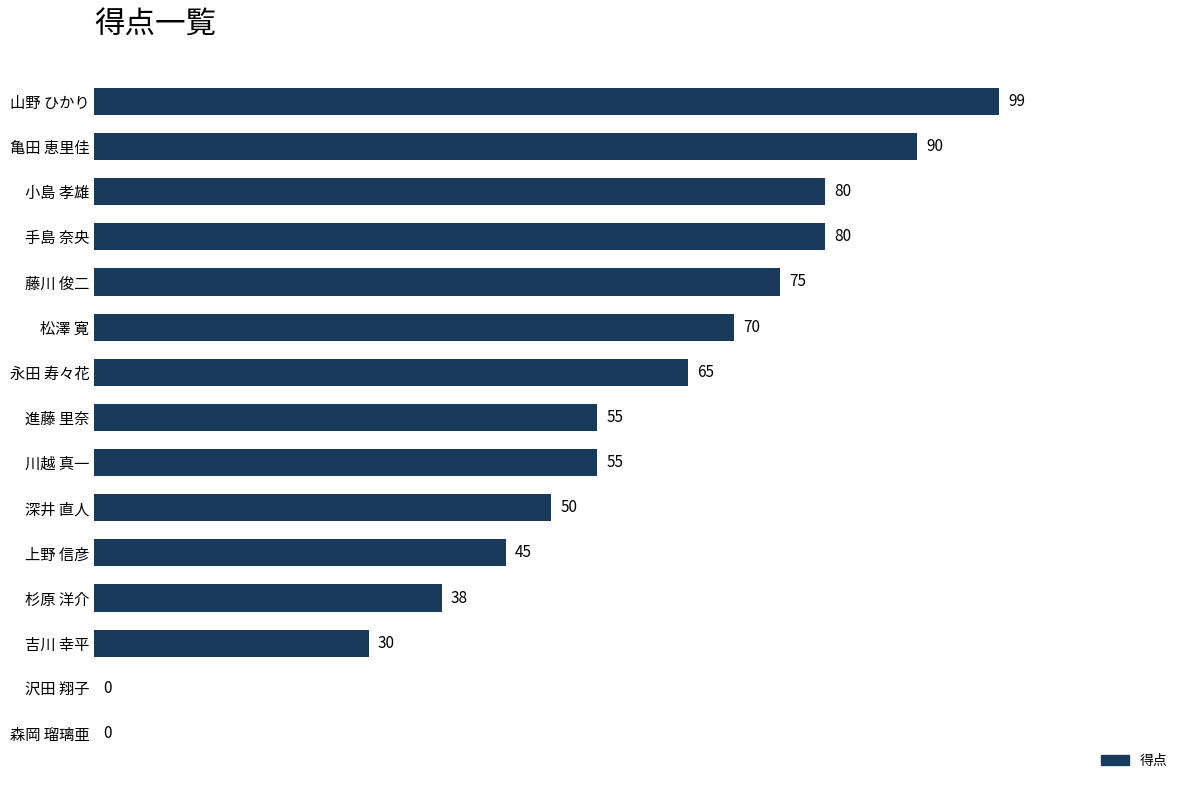

What is the sum of the values at 藤川 俊二 and 亀田 恵里佳?

165